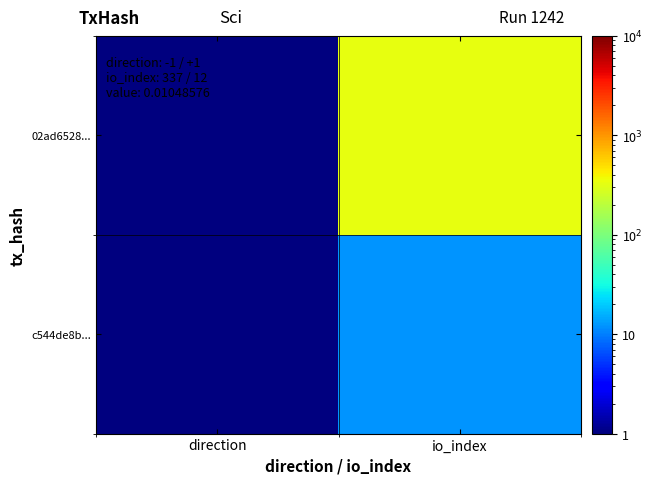

Count the number of categories in the chart.

2